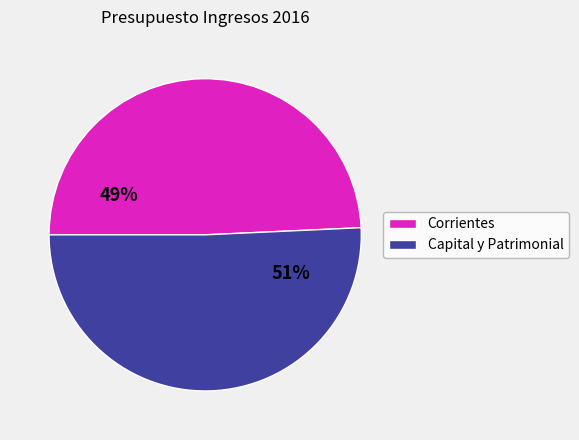

To the nearest percent, what portion does Corrientes represent?

49%